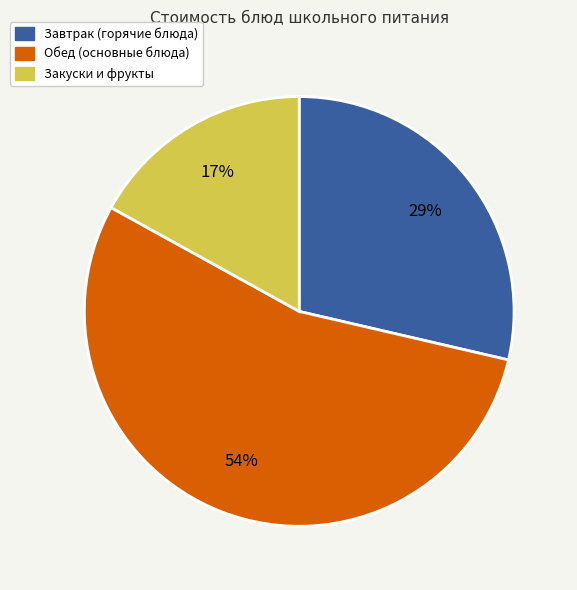

To the nearest percent, what is the average slice percentage?

33%